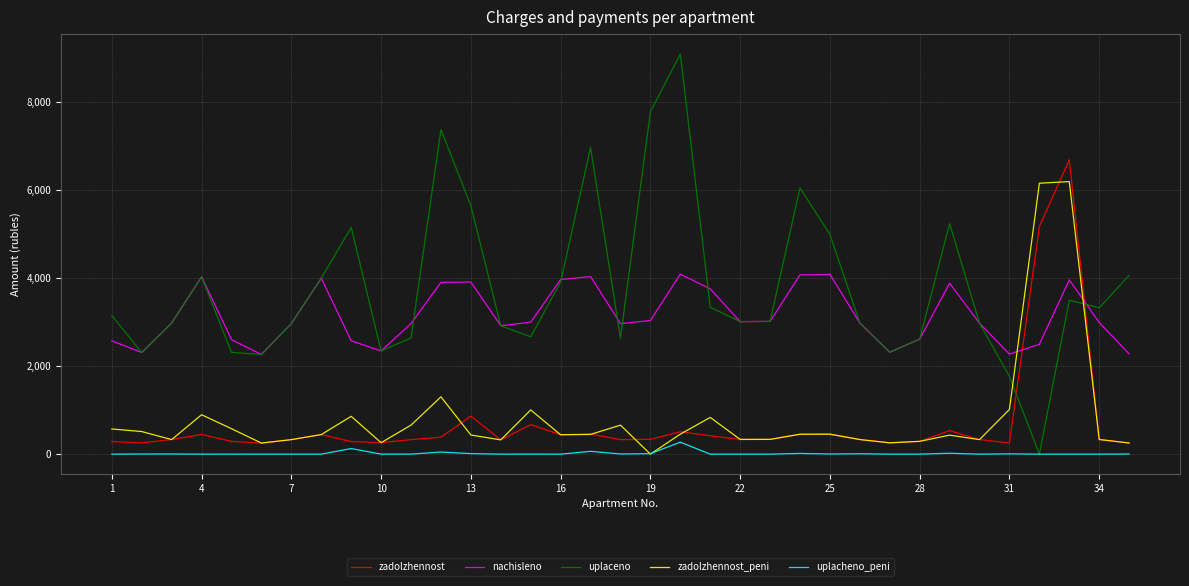

List the series in order of their peak value, highest first.

uplaceno, zadolzhennost, zadolzhennost_peni, nachisleno, uplacheno_peni